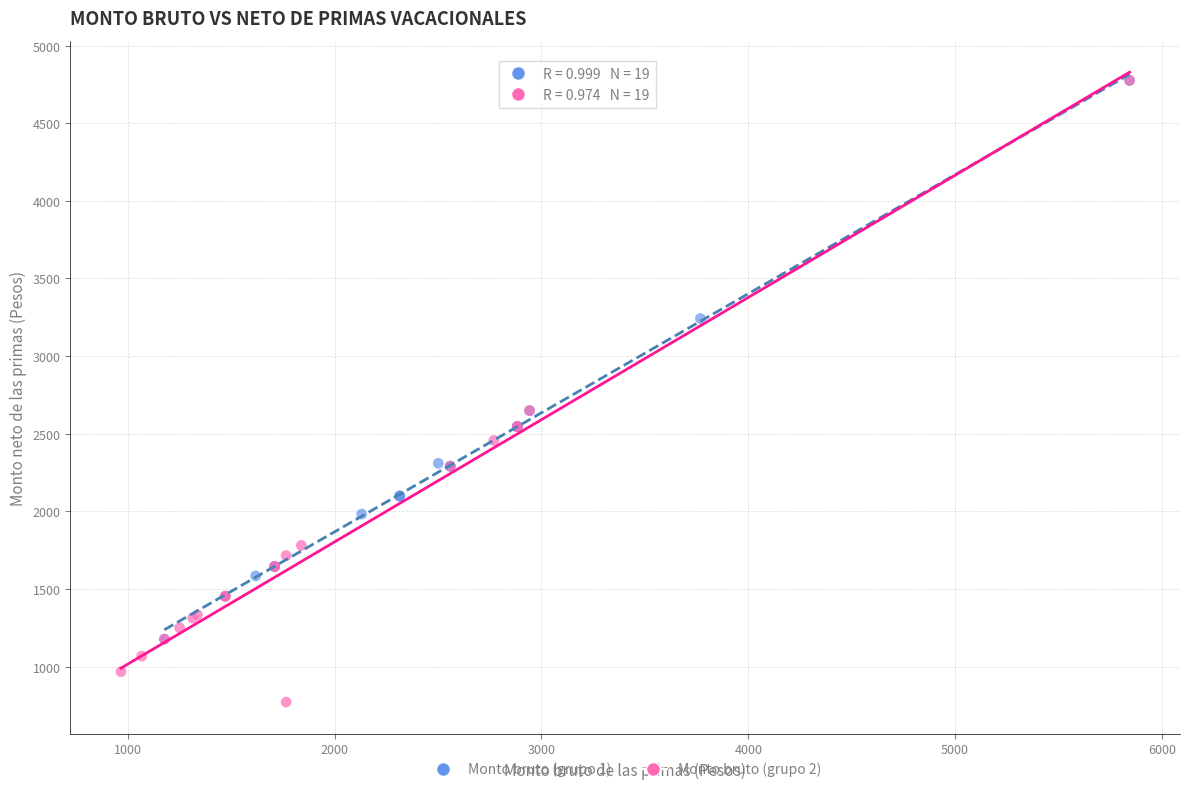

Which series contains the lowest Y value?

Monto bruto (grupo 2)